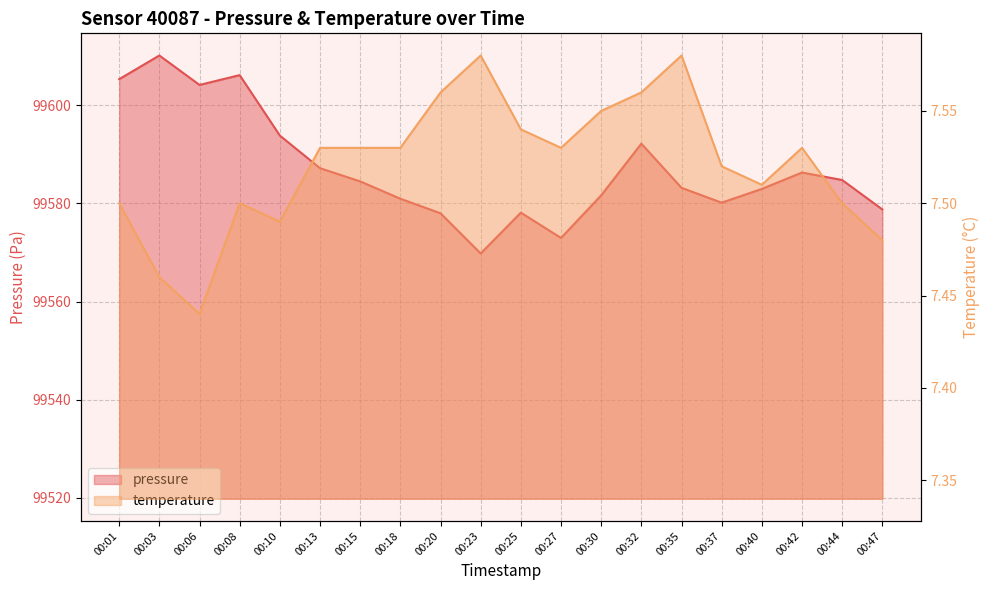

How many lines are shown in the chart?

2